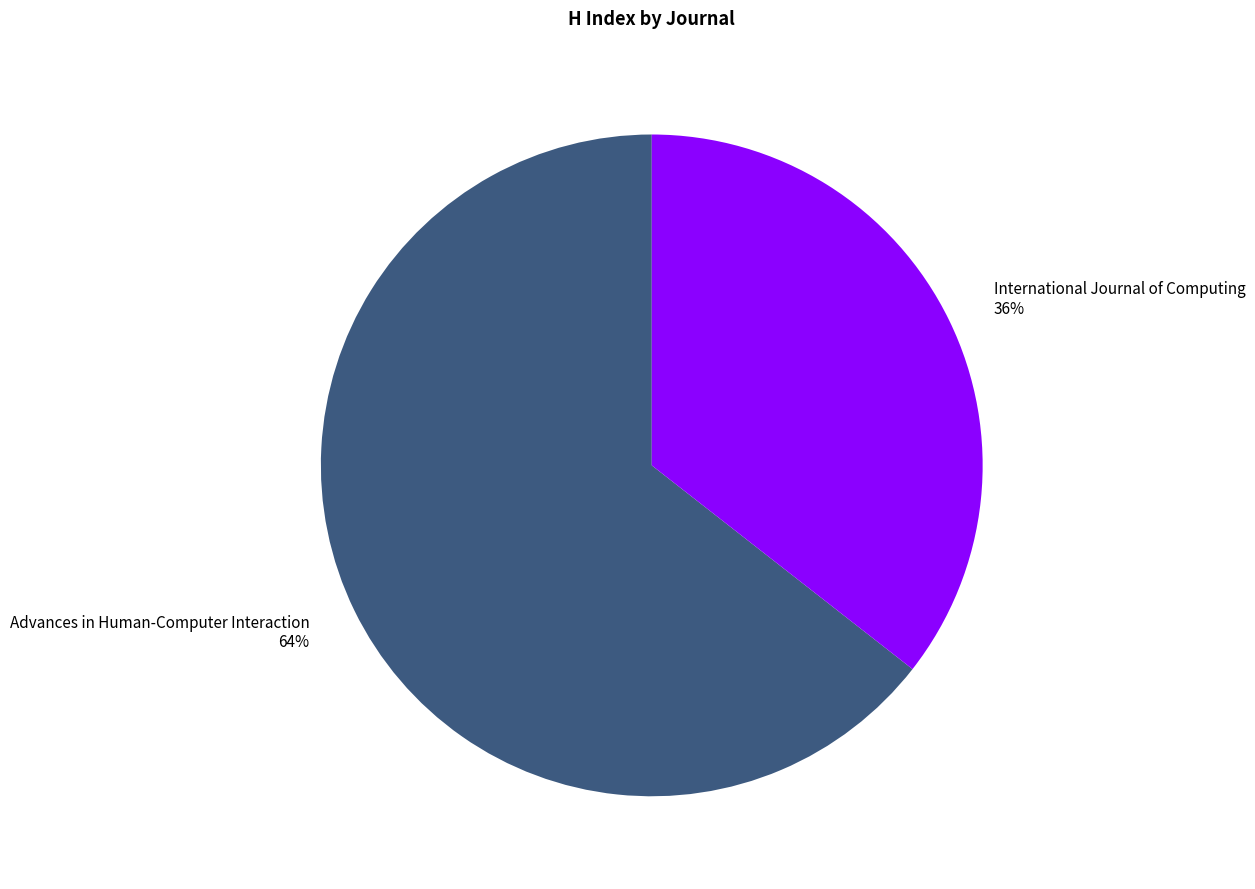

Do Advances in Human-Computer Interaction and International Journal of Computing together represent more than half of the pie?

Yes